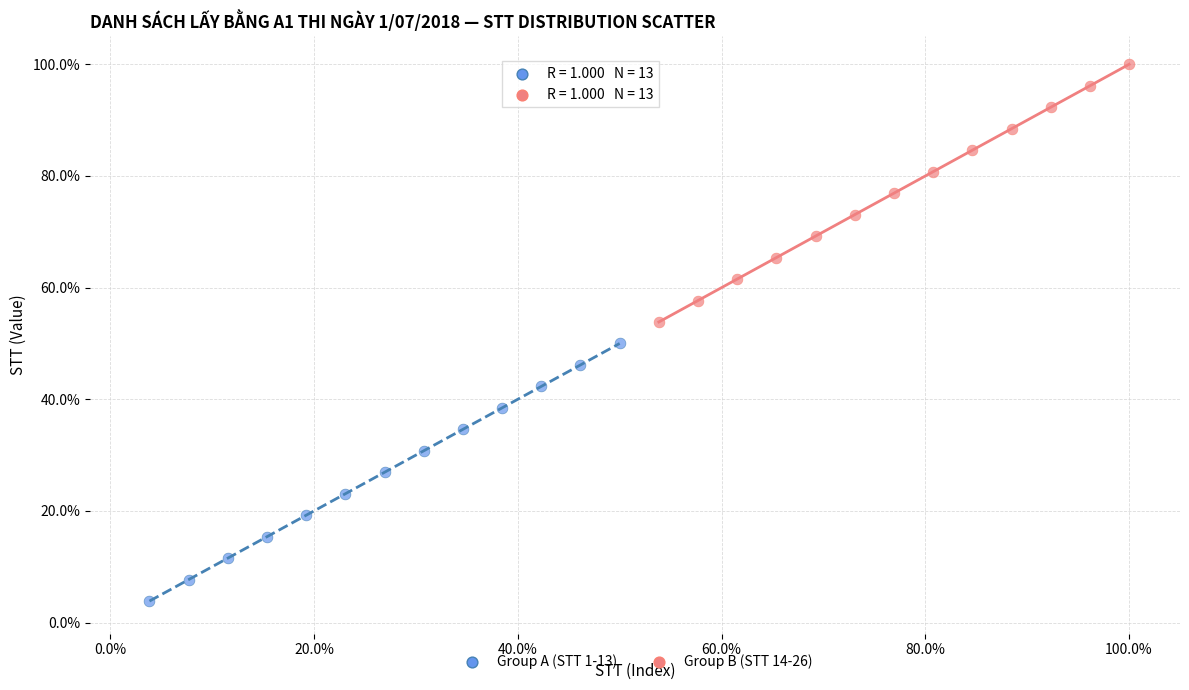

Which series contains the highest Y value?

Group B (STT 14-26)